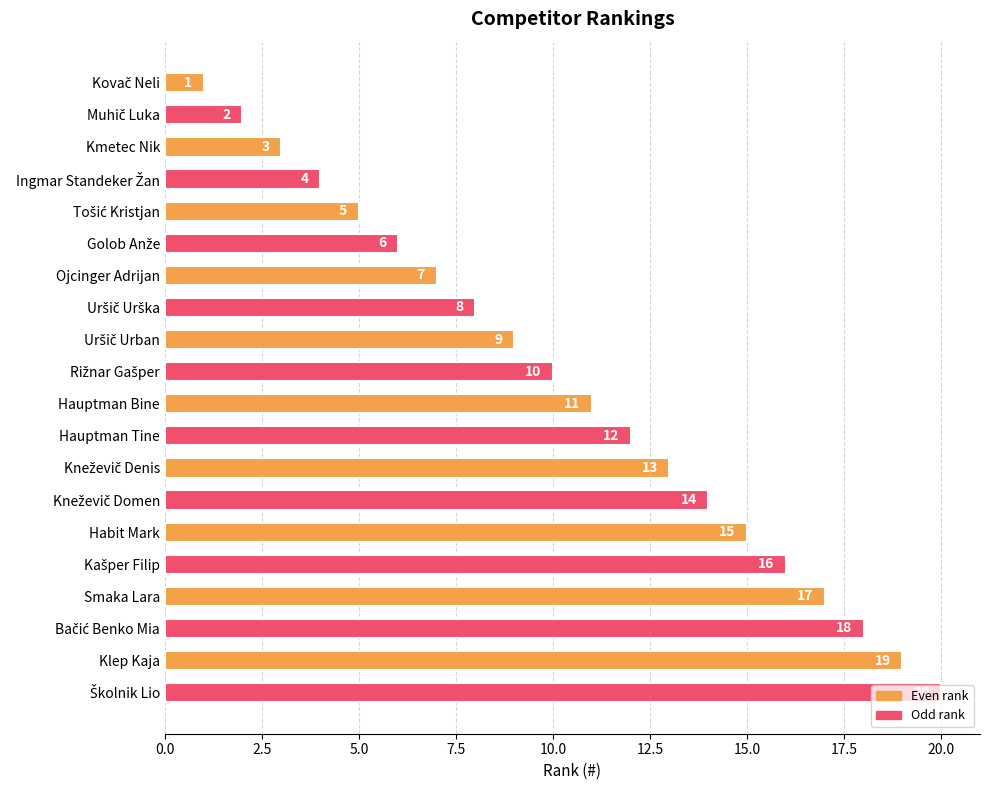

What is the difference between the maximum and minimum values?

19